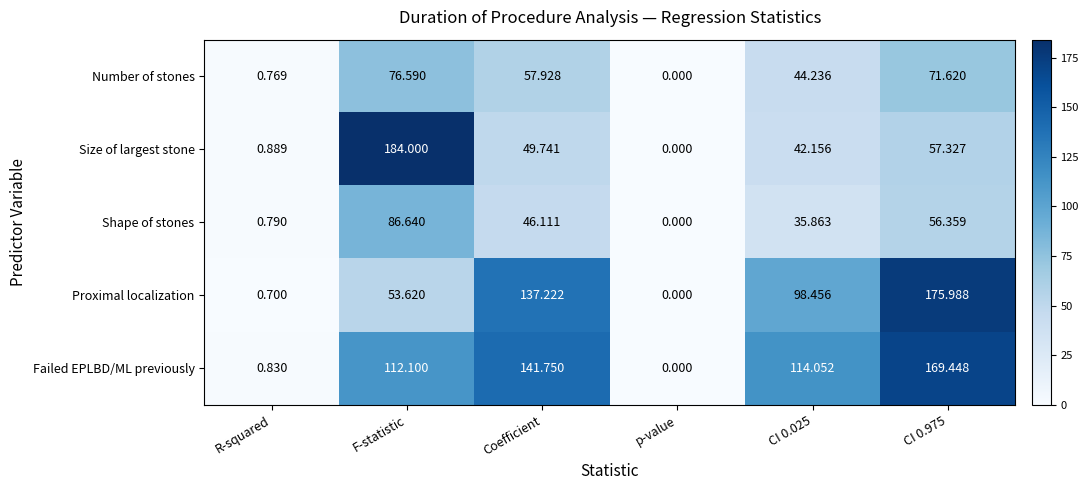

Rank the series at Coefficient from lowest to highest value.

Shape of stones, Size of largest stone, Number of stones, Proximal localization, Failed EPLBD/ML previously